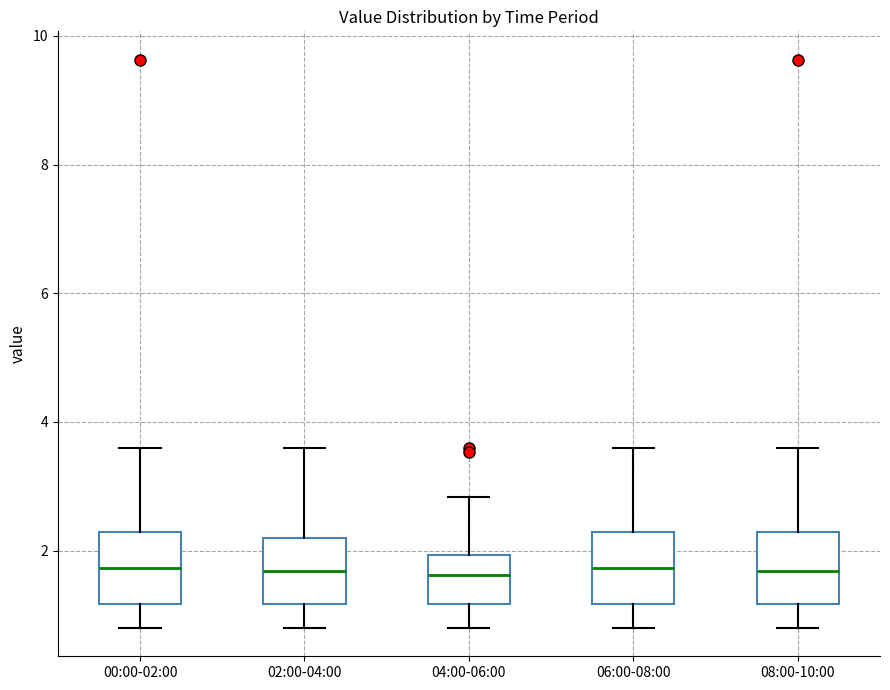

Where is the upper edge of the box for 02:00-04:00 on the y-axis? The values are not printed on the chart, so give them approximately, as read against the axis.

2.2